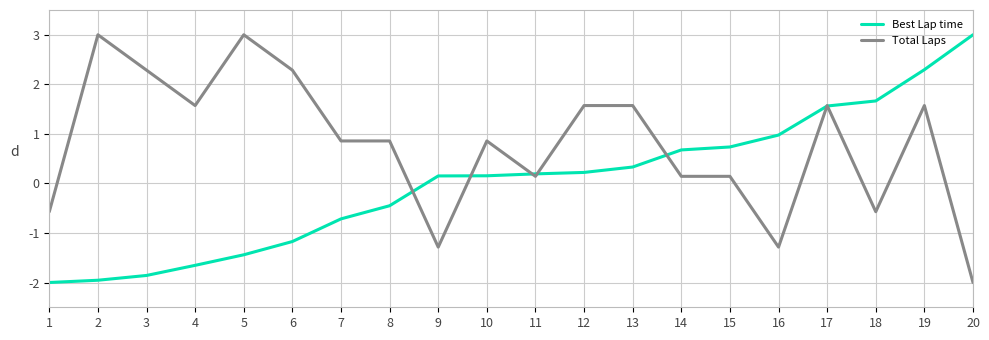

What is the average value of the Total Laps series?

0.8